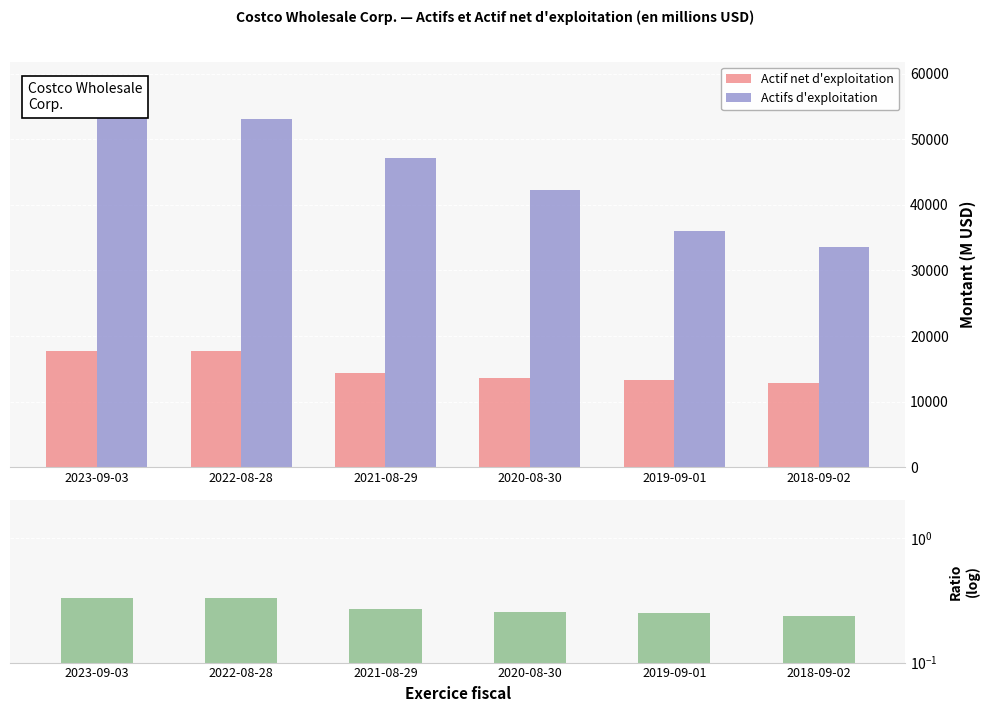

Is it true that Actif net / Actifs d'exploitation (ratio) equals 0.2 at 2019-09-01?

False